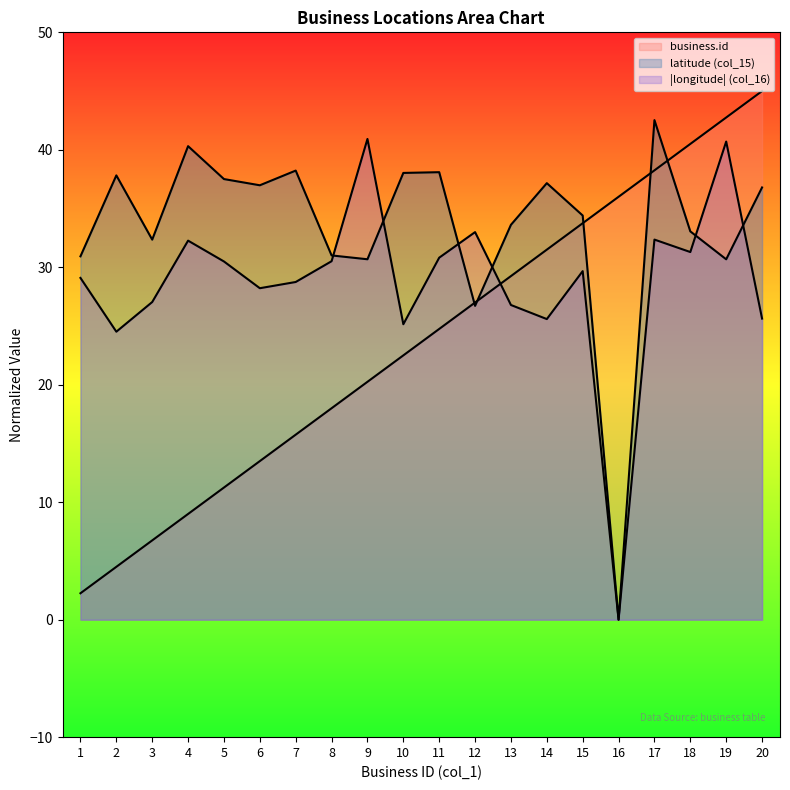

How many lines are shown in the chart?

3